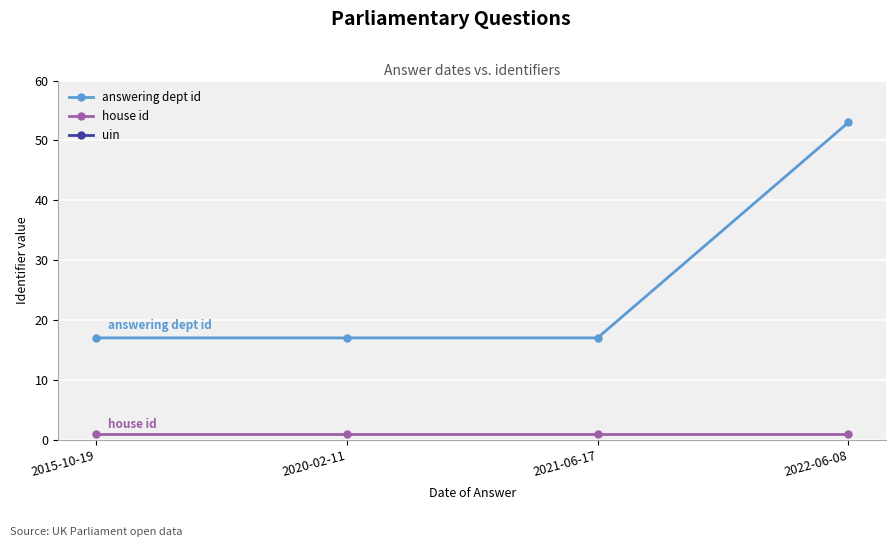

What is the label of the 1st point from the right?

2022-06-08